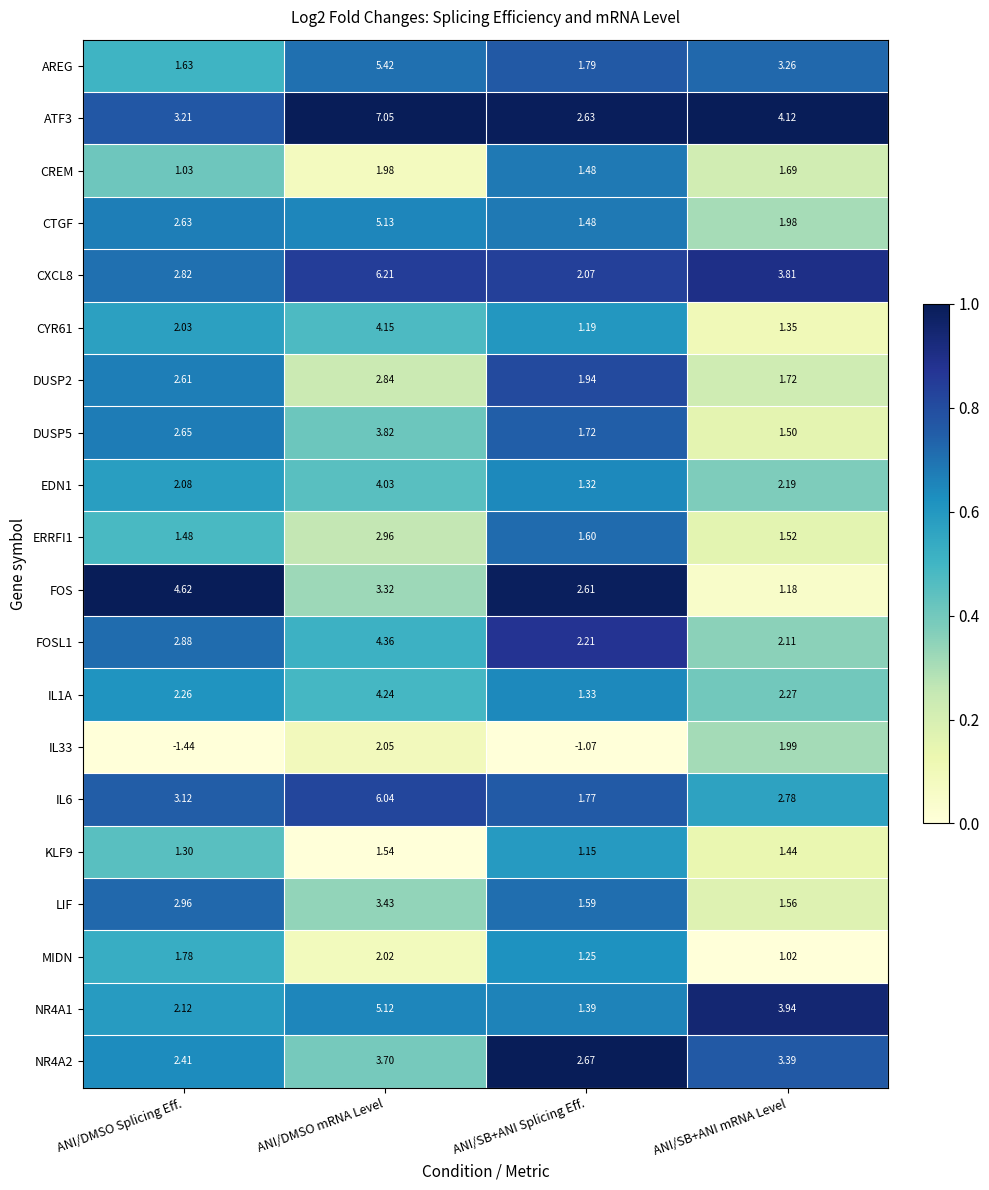

Is the value of IL1A at ANI/DMSO mRNA Level greater than the value of DUSP5 at ANI/SB+ANI mRNA Level?

Yes